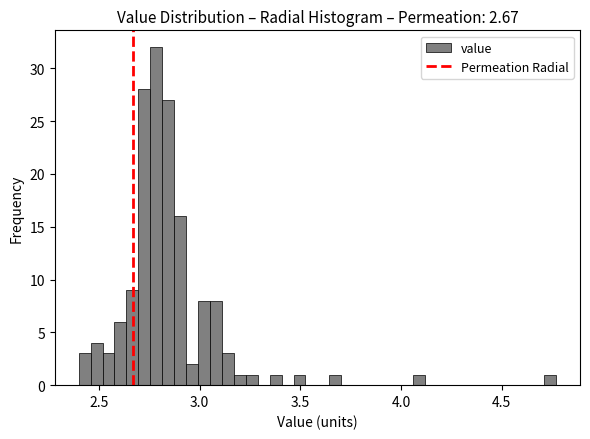

Read against the x-axis, roughly where is the centre of the tallest bar?

2.80